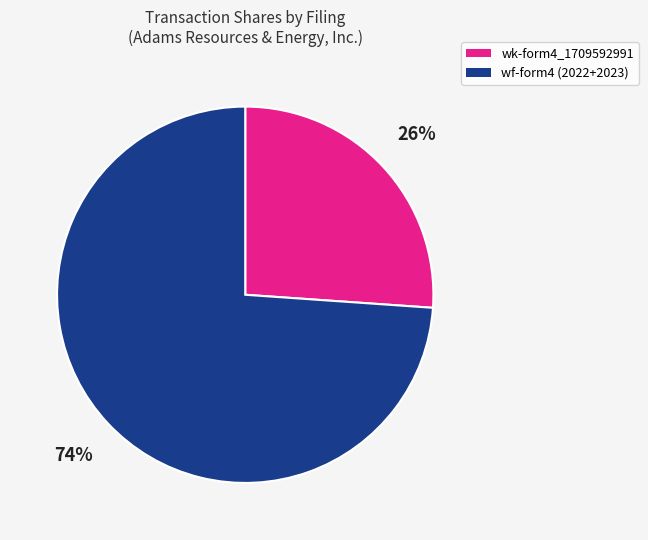

The wf-form4 (2022+2023) slice represents 74% of the pie. True or false?

True